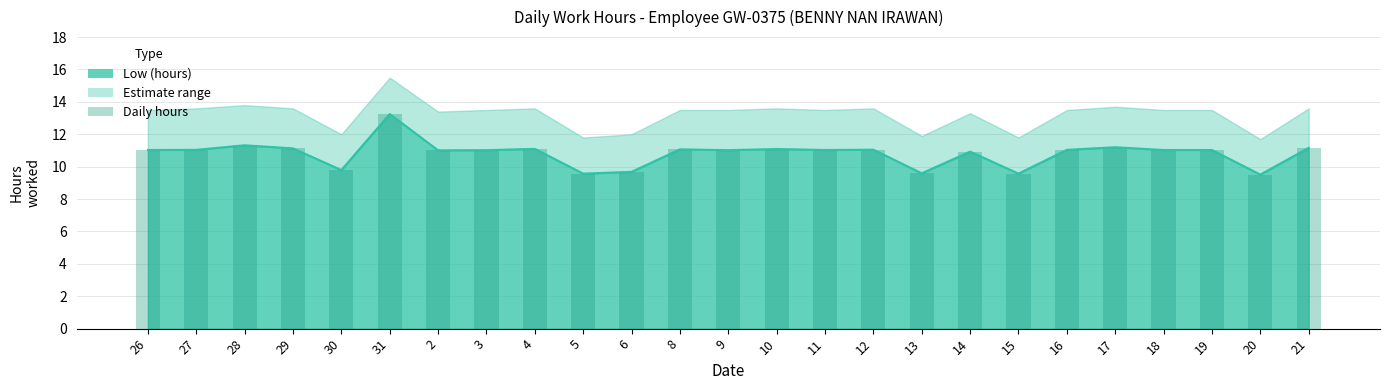

Is it true that the value at 3 is 3.9?

False